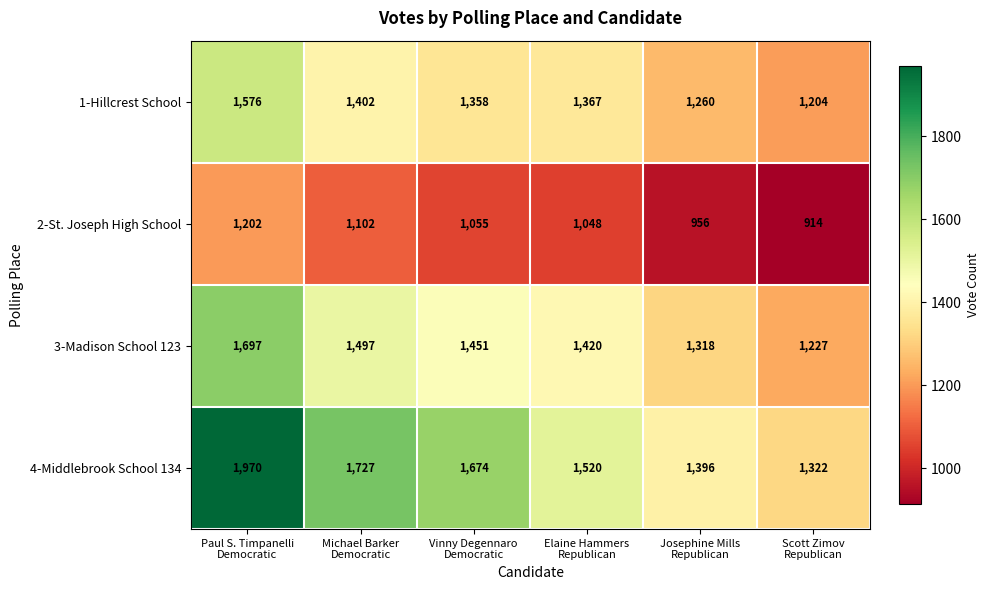

At Josephine Mills
Republican, list the series in order from smallest to largest.

2-St. Joseph High School, 1-Hillcrest School, 3-Madison School 123, 4-Middlebrook School 134